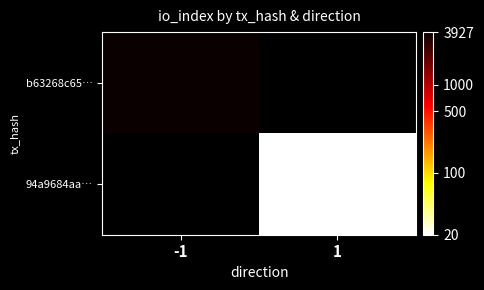

Rank the series at 1 from highest to lowest value.

b63268c65…, 94a9684aa…